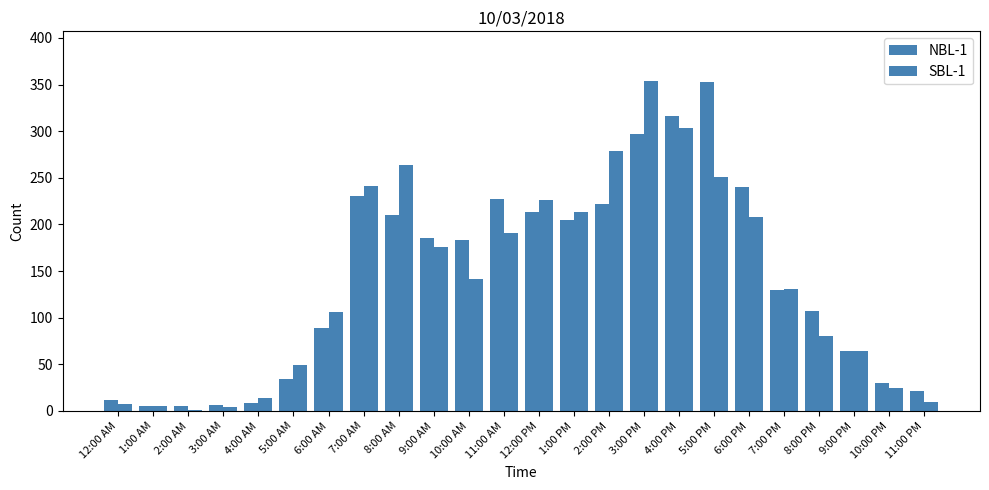

How many distinct data groups are displayed?

2